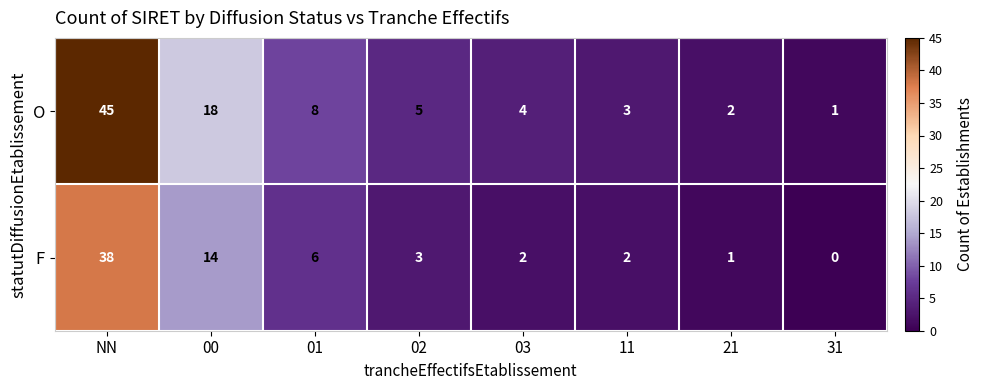

List the series in order of their peak value, lowest first.

F, O